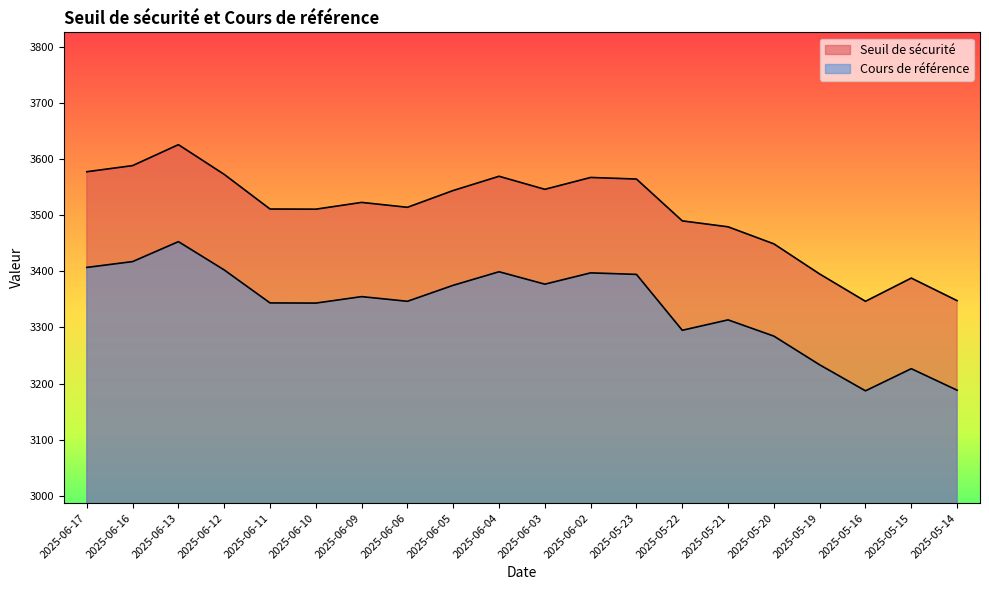

True or false: Cours de référence and Seuil de sécurité intersect in this chart.

False